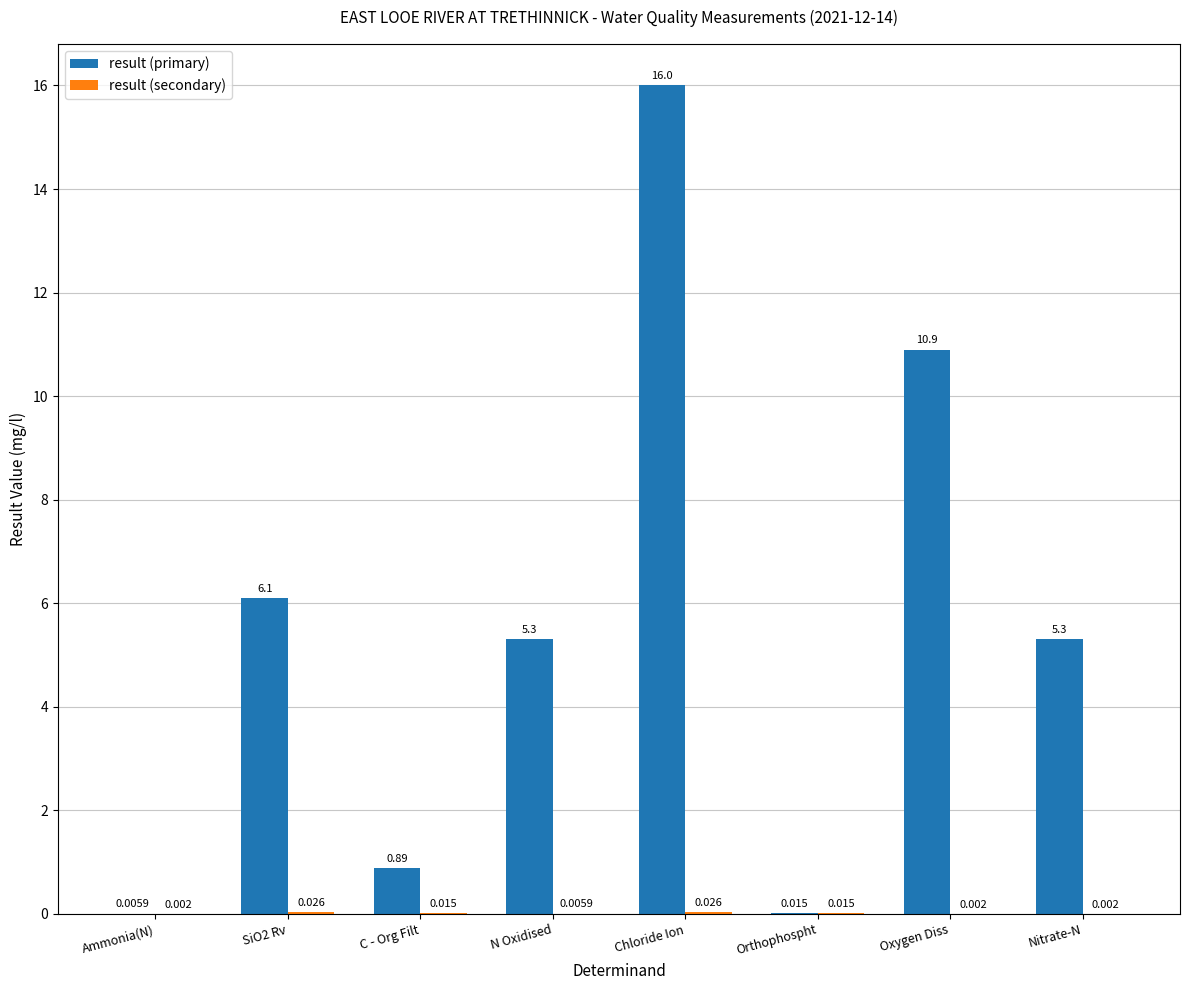

Which series changed the most between Orthophospht and Nitrate-N?

result (primary)